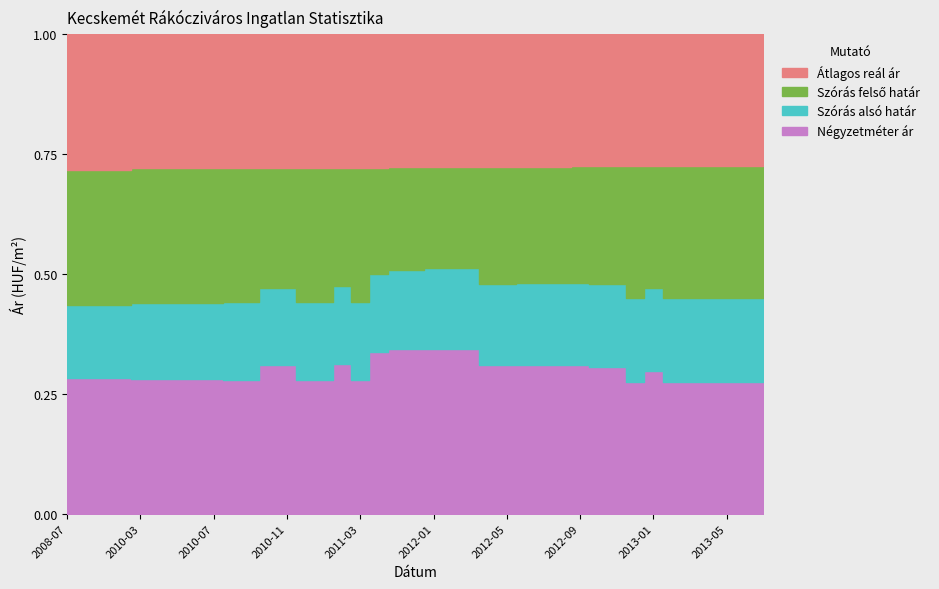

The Atlagos negyzetmeter ar series shows 188352 at 2012-05. True or false?

True